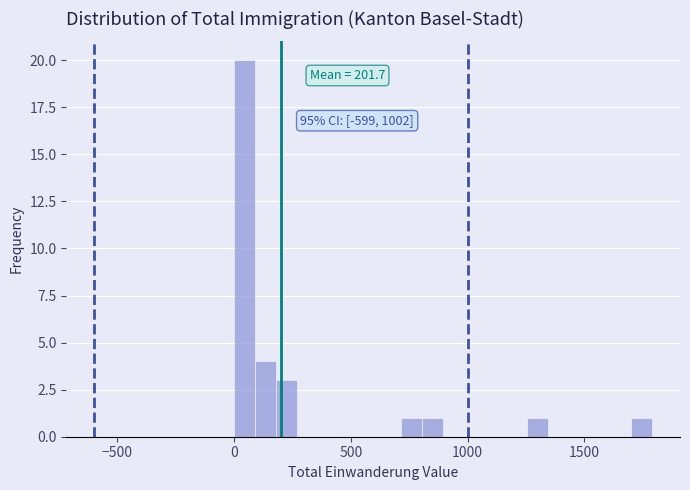

Read against the x-axis, roughly where is the centre of the tallest bar?

50